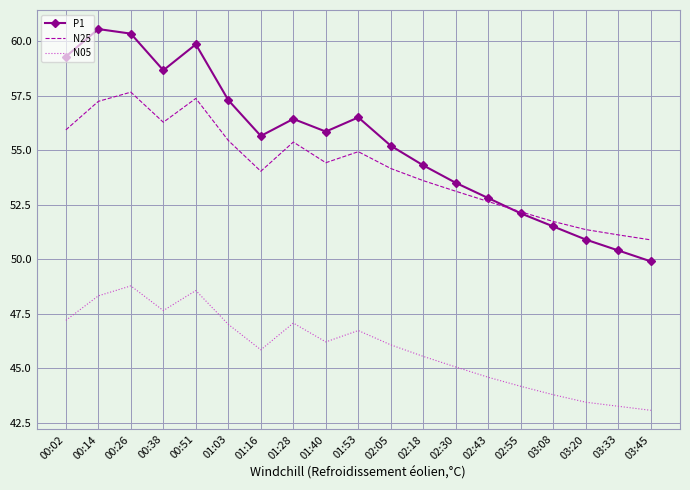

True or false: N05 and N25 cross at least once.

False